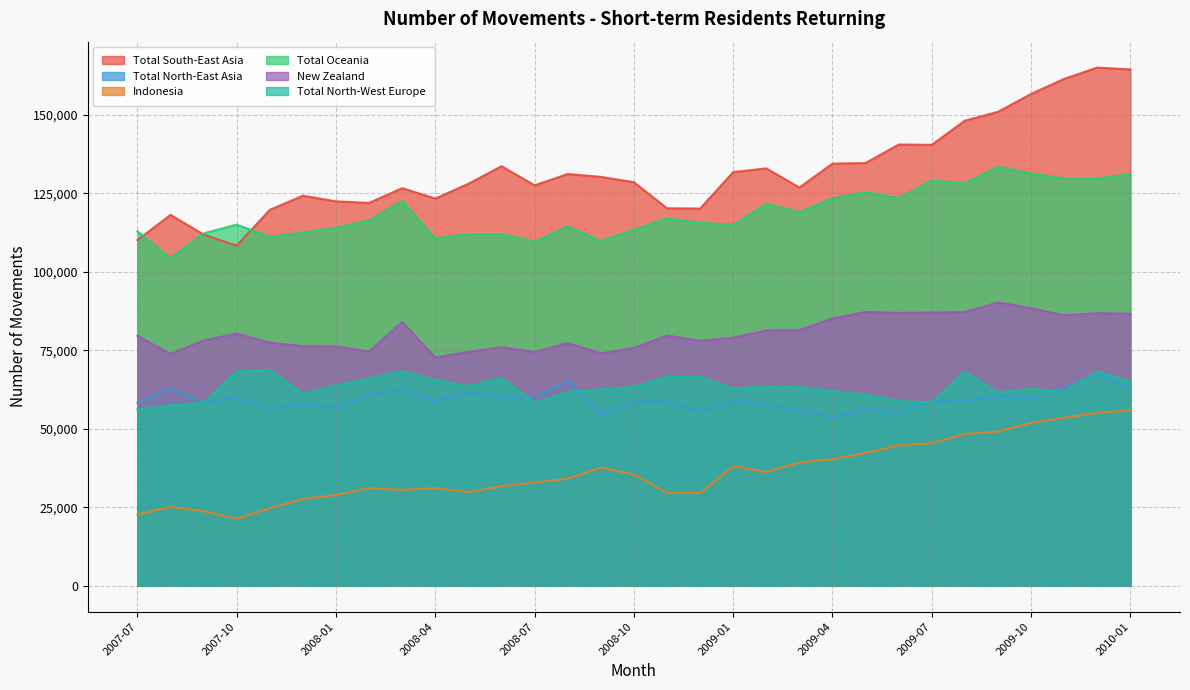

What is the value of the New Zealand point at the 8th from the left?

74600